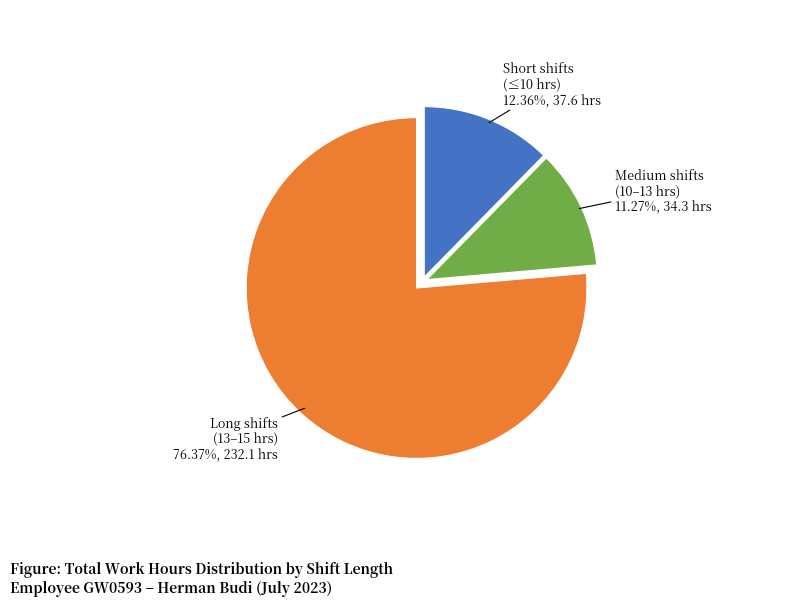

Rank the categories by value from highest to lowest.

Long shifts (13–15 hrs), Short shifts (≤10 hrs), Medium shifts (10–13 hrs)